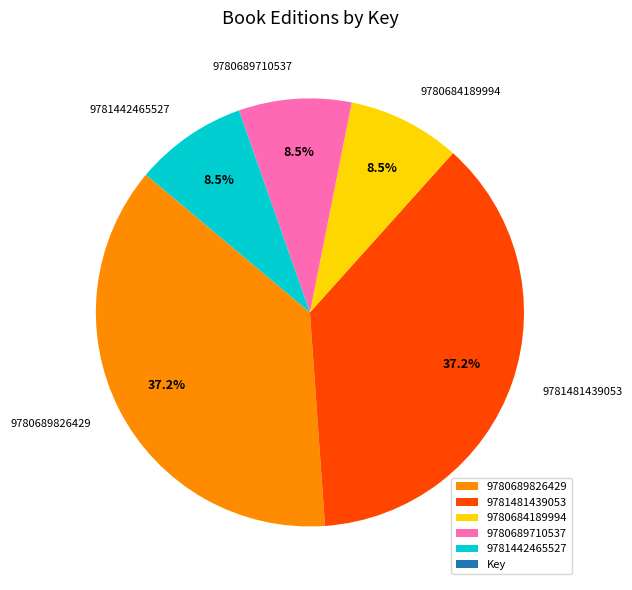

Is there any slice that represents more than half of the pie?

No